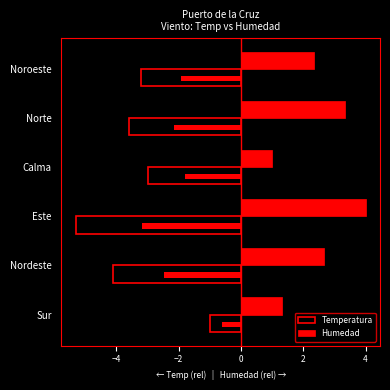

Count the number of categories in the chart.

6